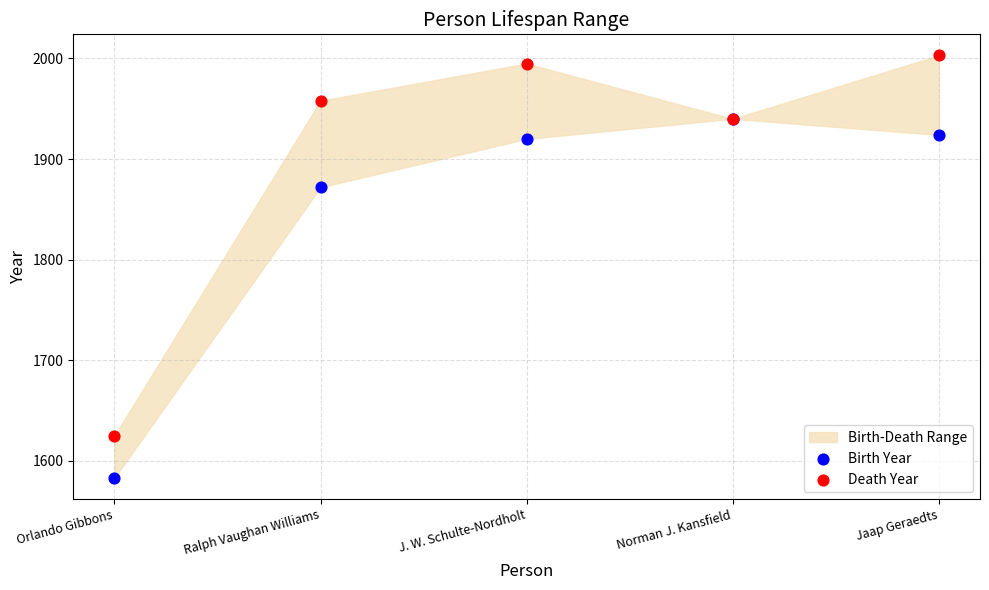

In the Birth Year series, what Y value is closest to 1761?

1872